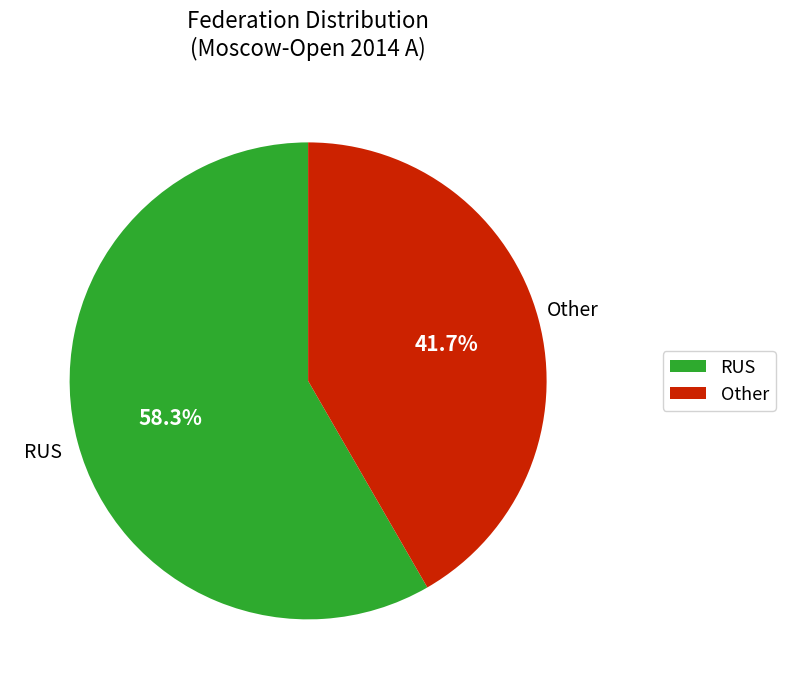

How much of the chart is everything except Other?

58.3%